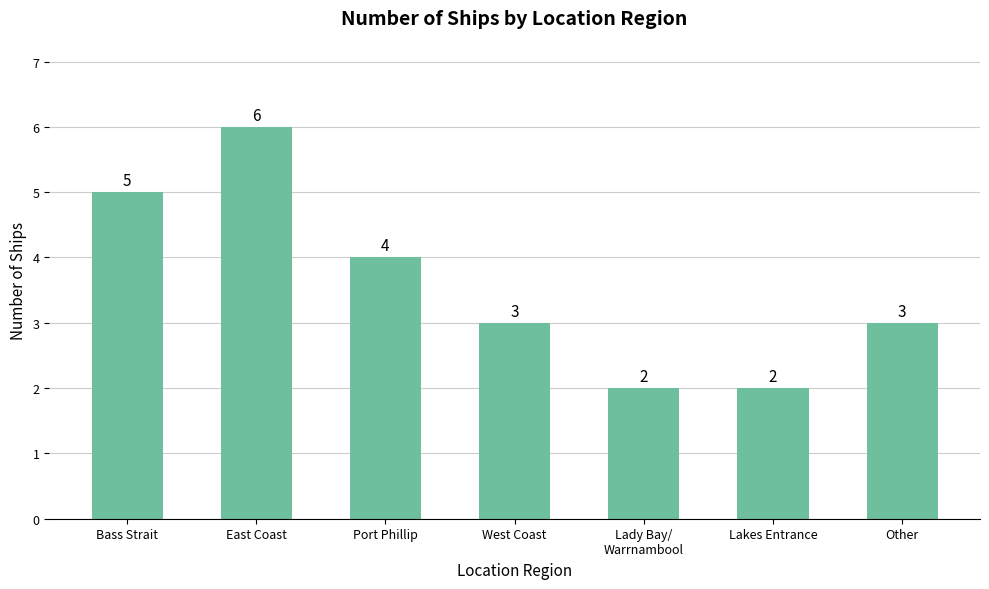

What is the sum of the values at Port Phillip and East Coast?

10